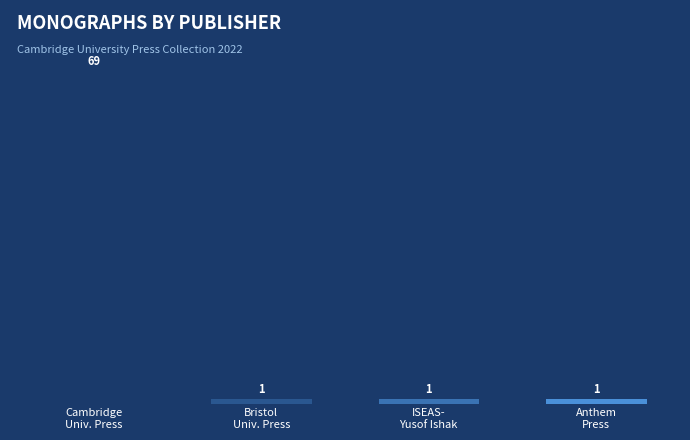

What is the greatest value displayed?

69